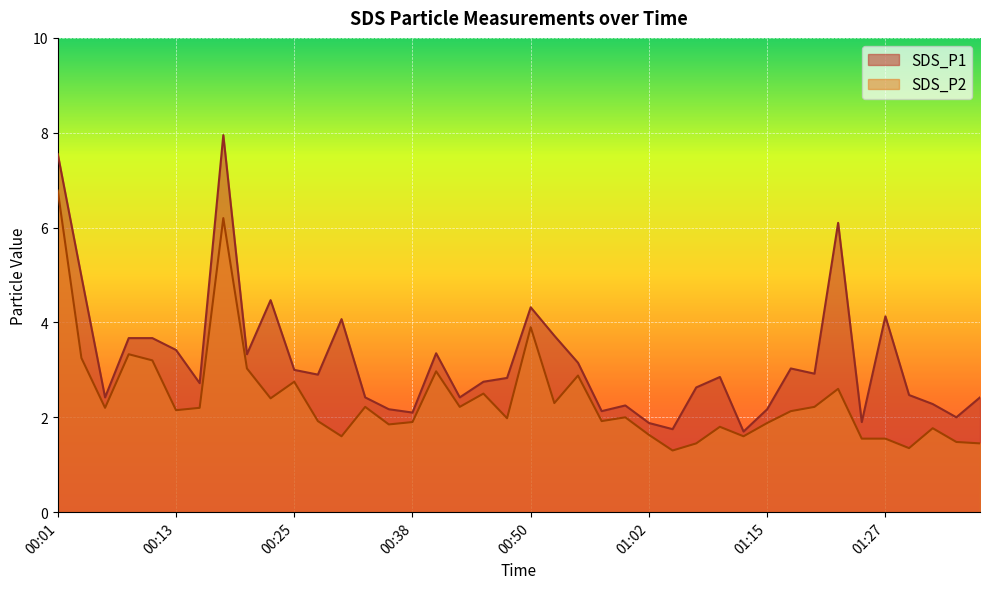

What is the value of the SDS_P1 point at the 22nd from the left?

3.7